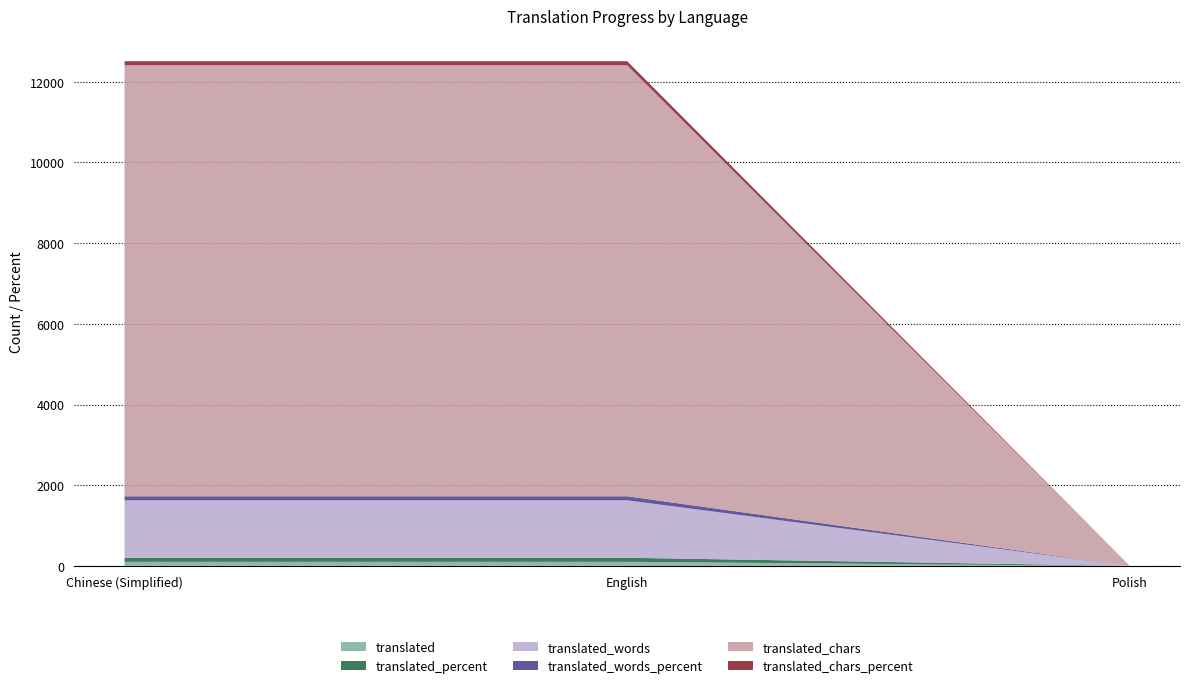

Reading left to right, what are all the values shown in this chart?

translated: Chinese (Simplified)=102	English=102	Polish=0
translated_percent: Chinese (Simplified)=100	English=100	Polish=0
translated_words: Chinese (Simplified)=1424	English=1424	Polish=0
translated_words_percent: Chinese (Simplified)=100	English=100	Polish=0
translated_chars: Chinese (Simplified)=10683	English=10683	Polish=0
translated_chars_percent: Chinese (Simplified)=100	English=100	Polish=0